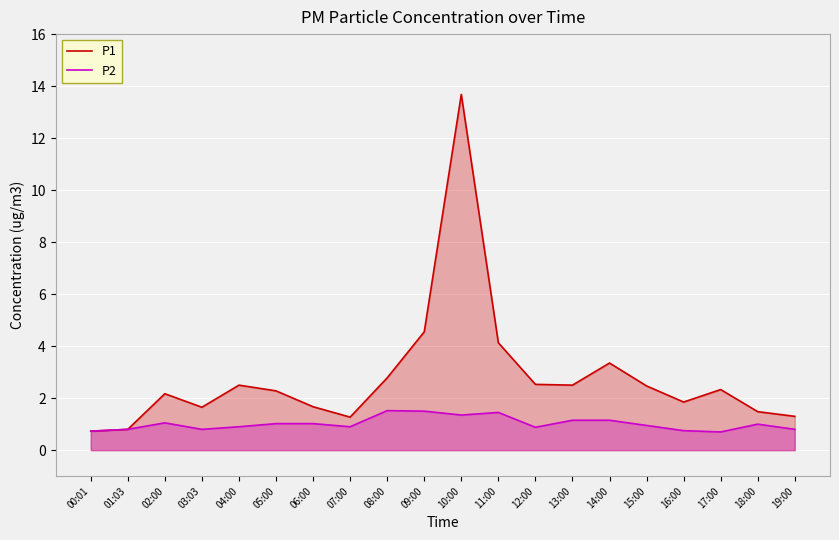

What is the sum of all P1 values?

56.0